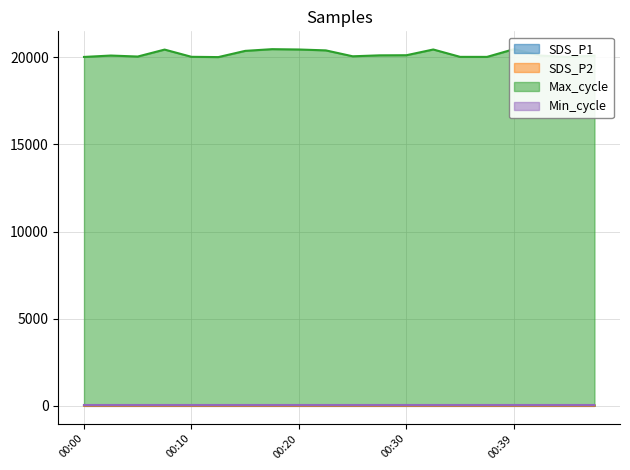

Is it true that Max_cycle equals 34053.5 at 00:37?

False